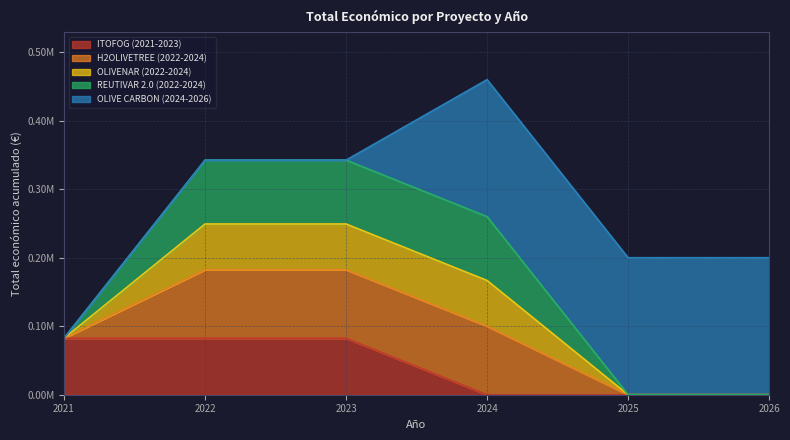

Where is the data nearest to the value 400145?

2022